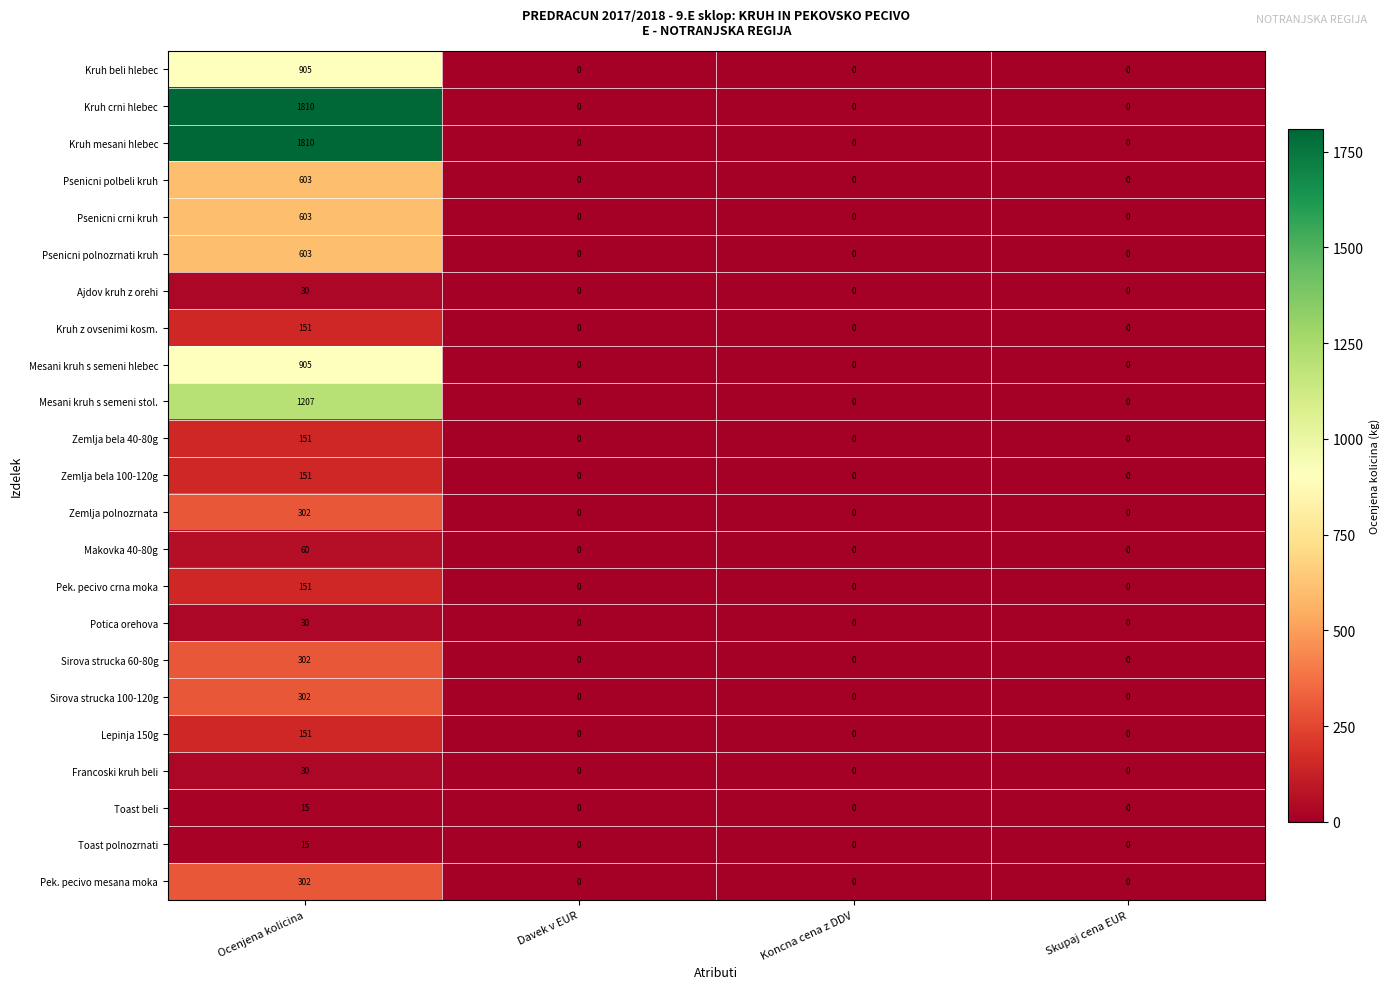

The Pek. pecivo mesana moka series shows 187 at Ocenjena kolicina. True or false?

False